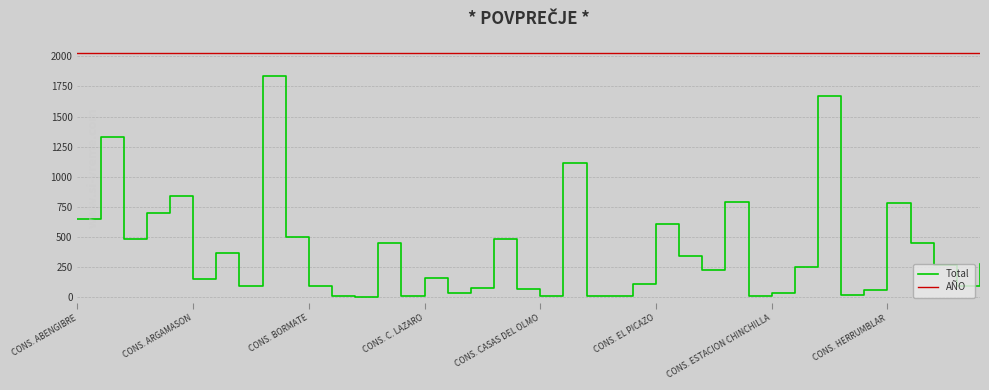

What is the maximum value for Total?

1834